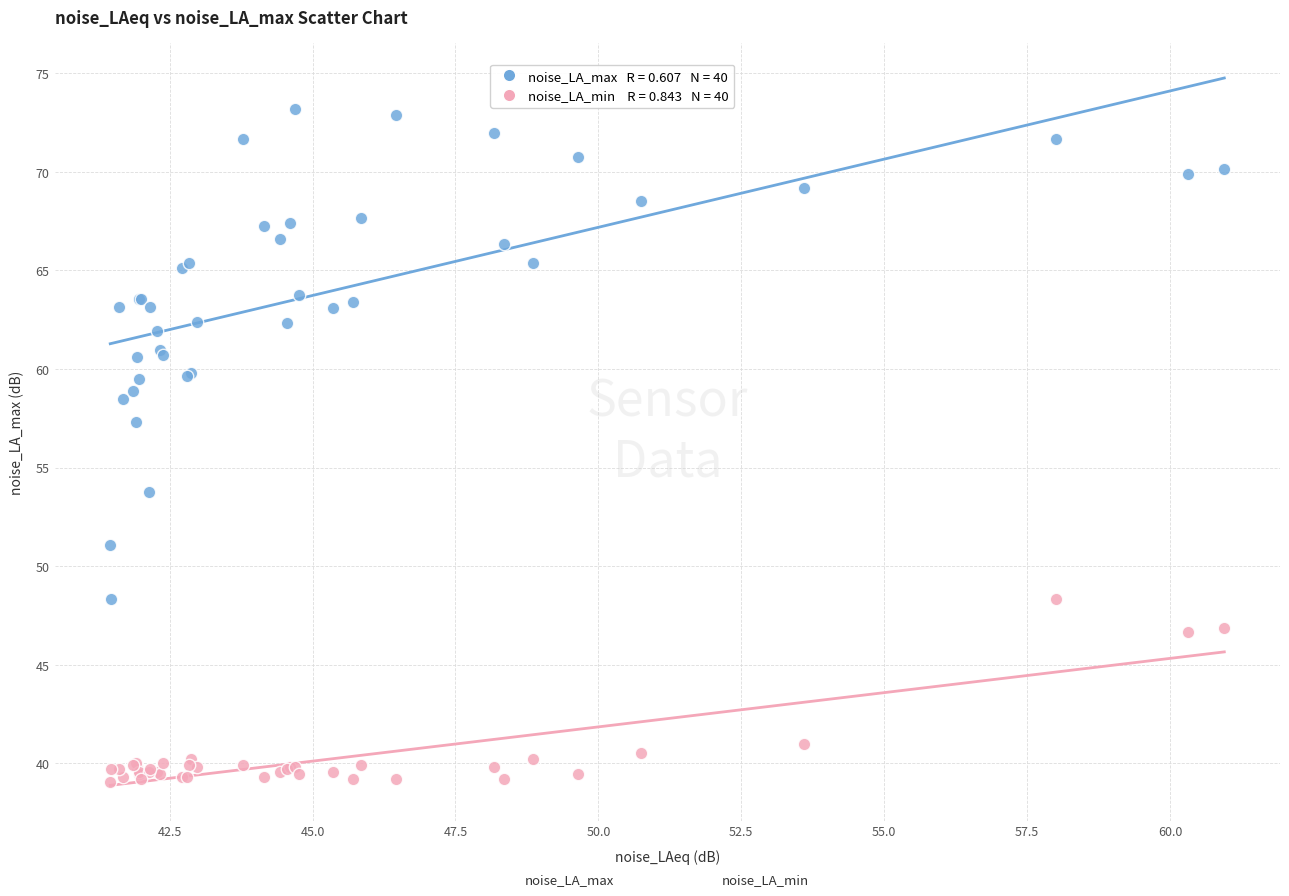

Across all series, what Y value is closest to 56?

57.3